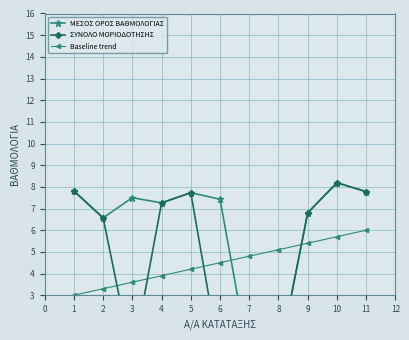

Is it true that Baseline trend equals 5.4 at 9?

True